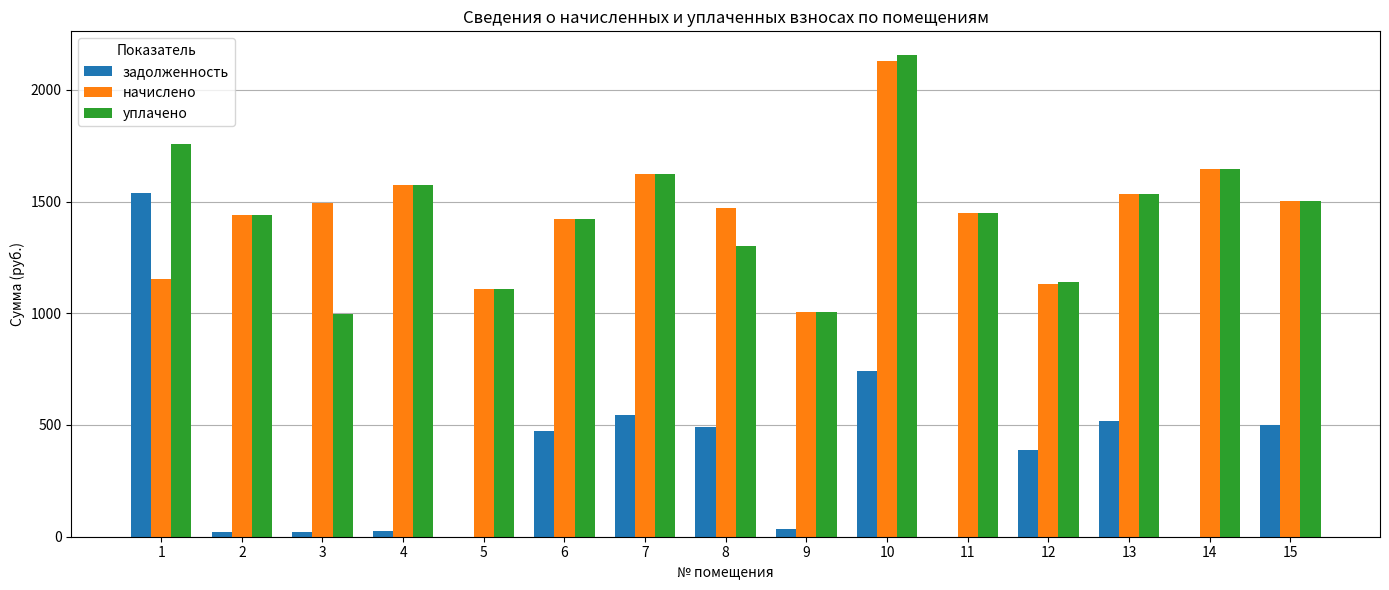

Which series changed the most between 5 and 10?

уплачено